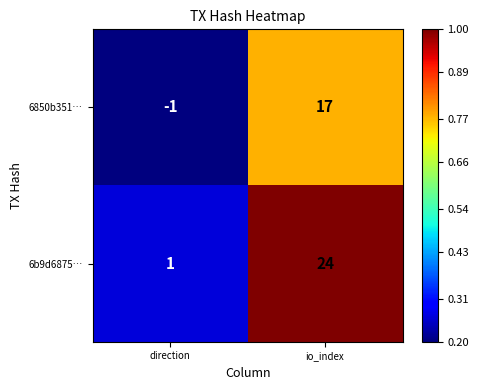

Between direction and io_index, which series saw the biggest shift?

6b9d6875…